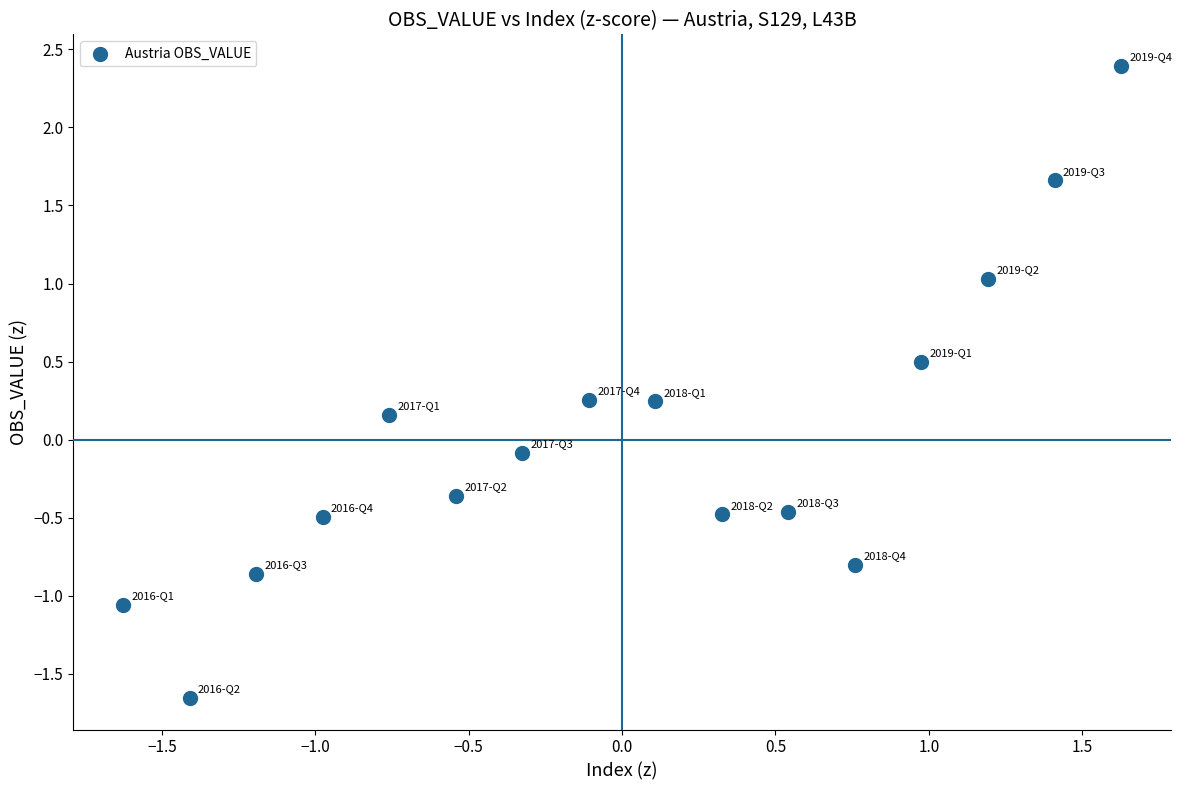

What is the range of Y values (max minus min)?

4.0